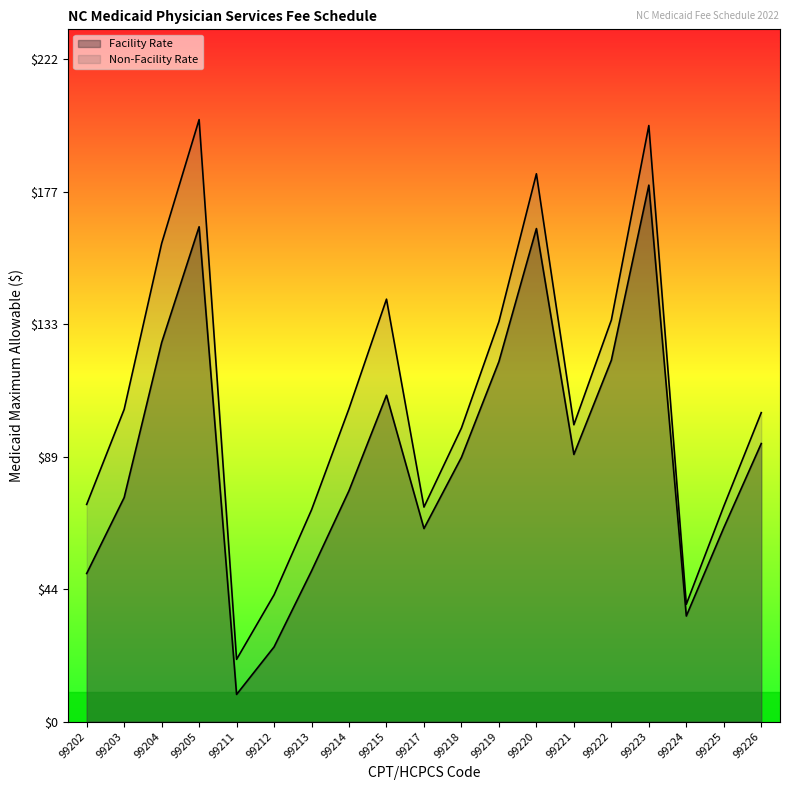

What is the spread (max minus min) of values at 99214?

27.5